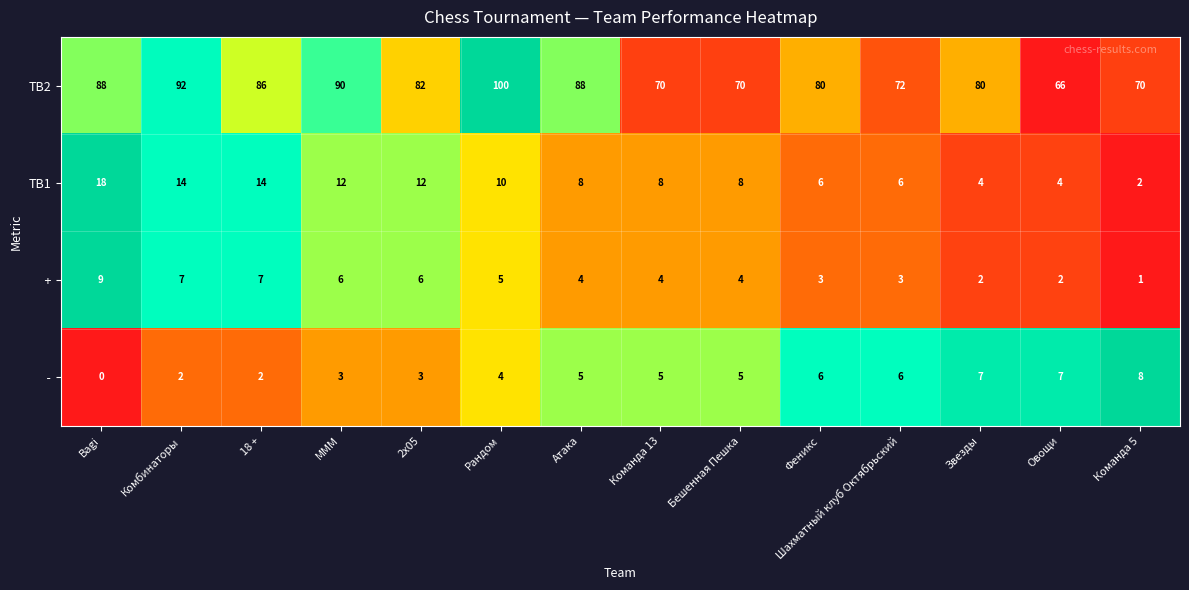

What is the average value of the TB1 series?

9